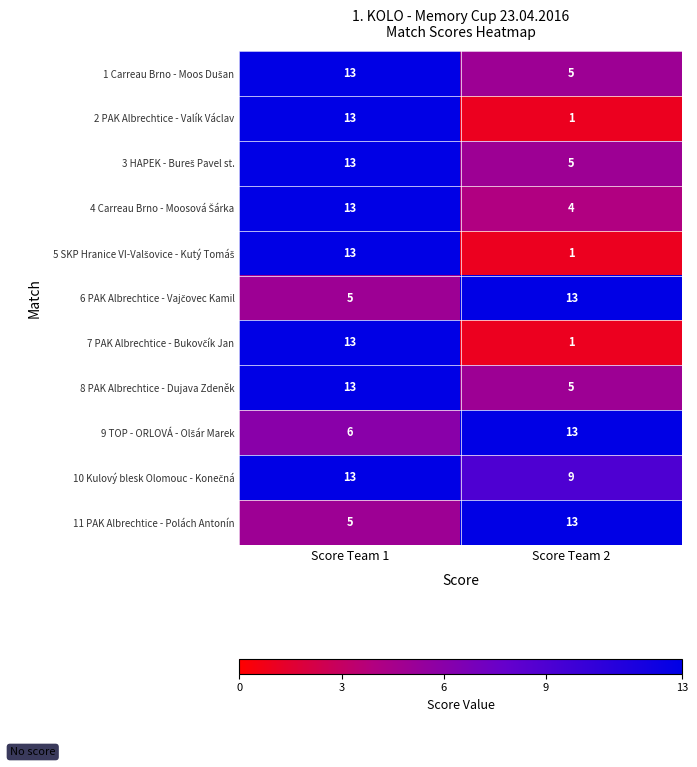

What is the total value across all series at Score Team 1?

120